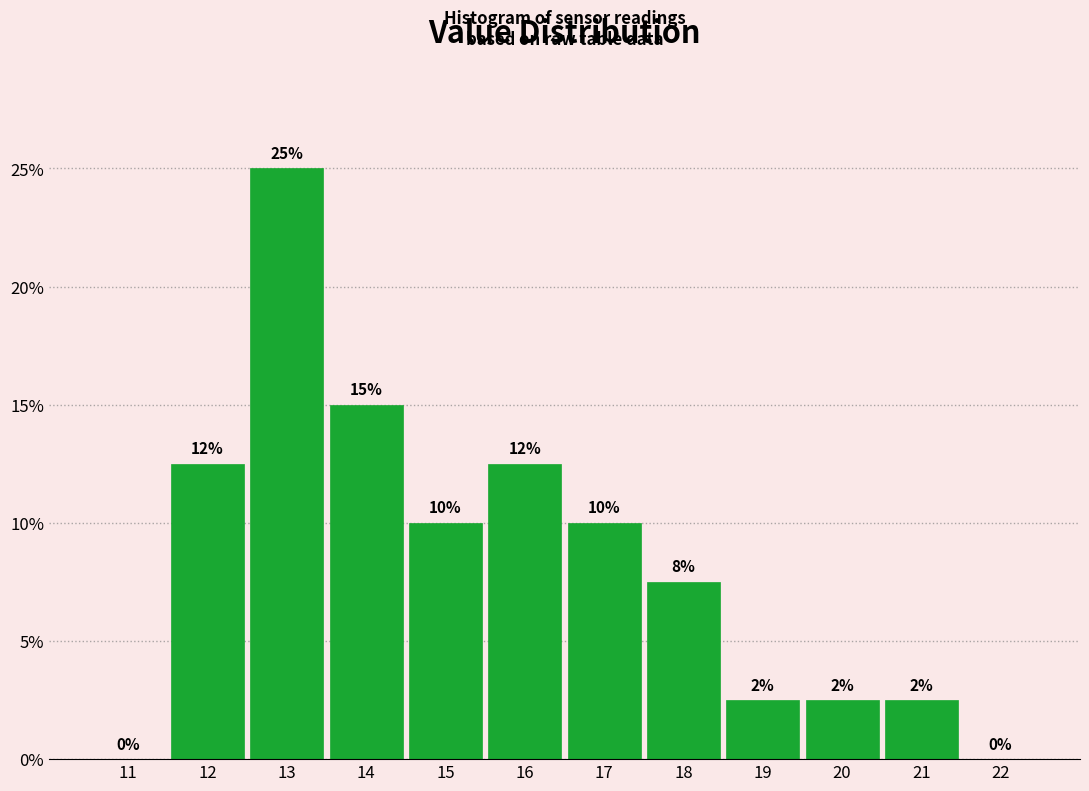

Over which range of the x-axis is the bar tallest?

12.5 to 13.5